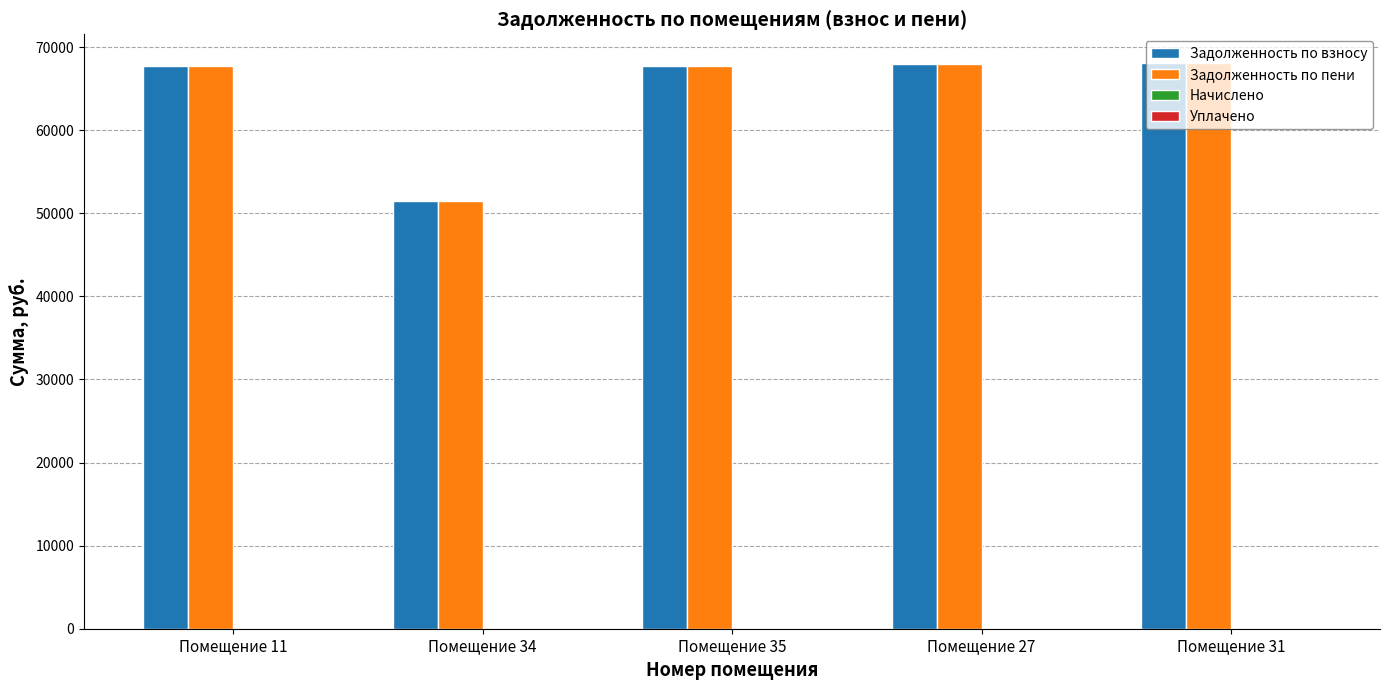

What is the sum of the Задолженность по взносу values at Помещение 35 and Помещение 34?

119220.4